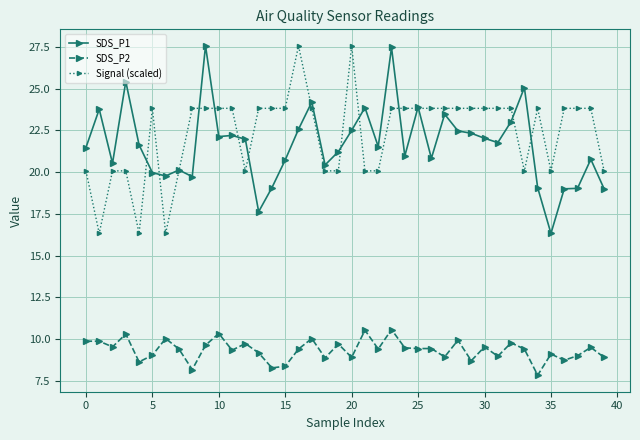

What is the value of the SDS_P2 point at the 17th from the left?

9.4